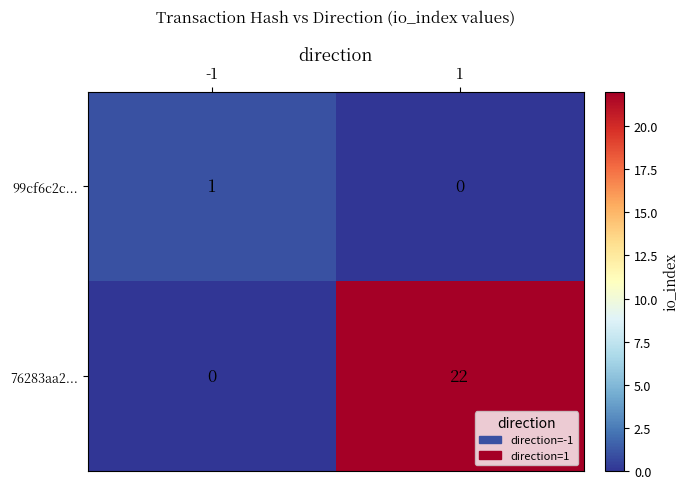

What is the spread (max minus min) of values at -1?

1